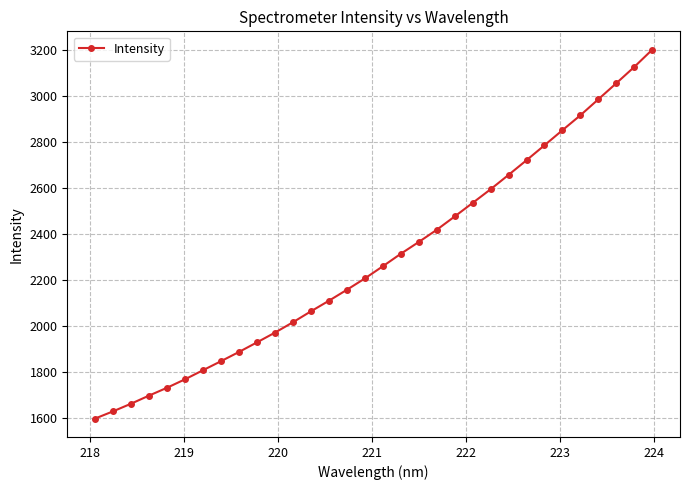

True or false: the data has more than 2 interior local peaks.

False